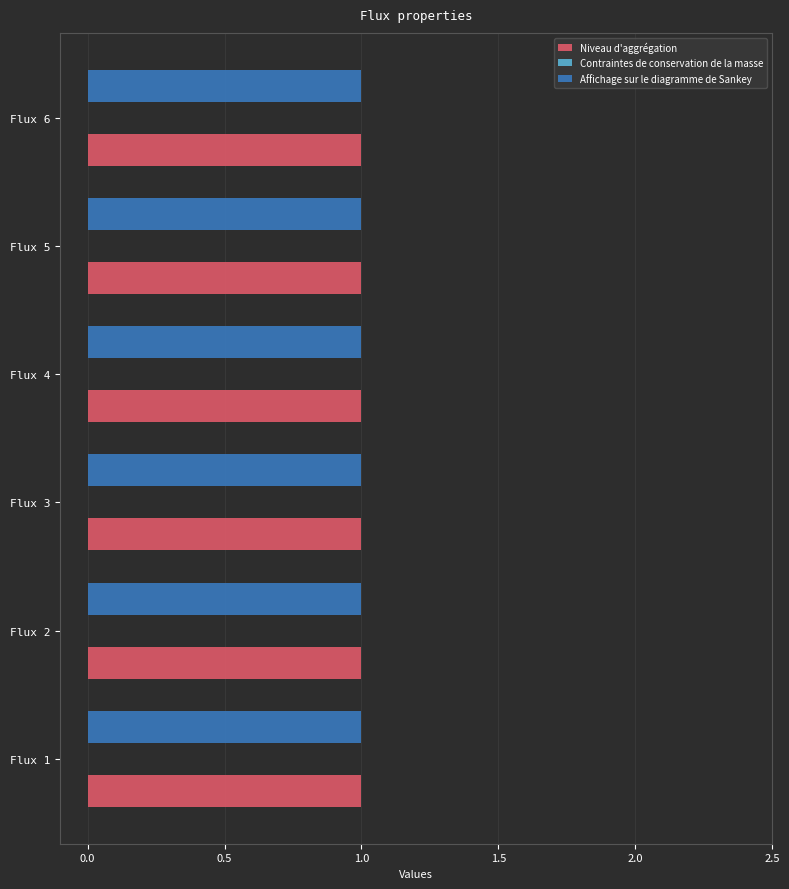

At which category does the chart reach its peak across all series?

Flux 1